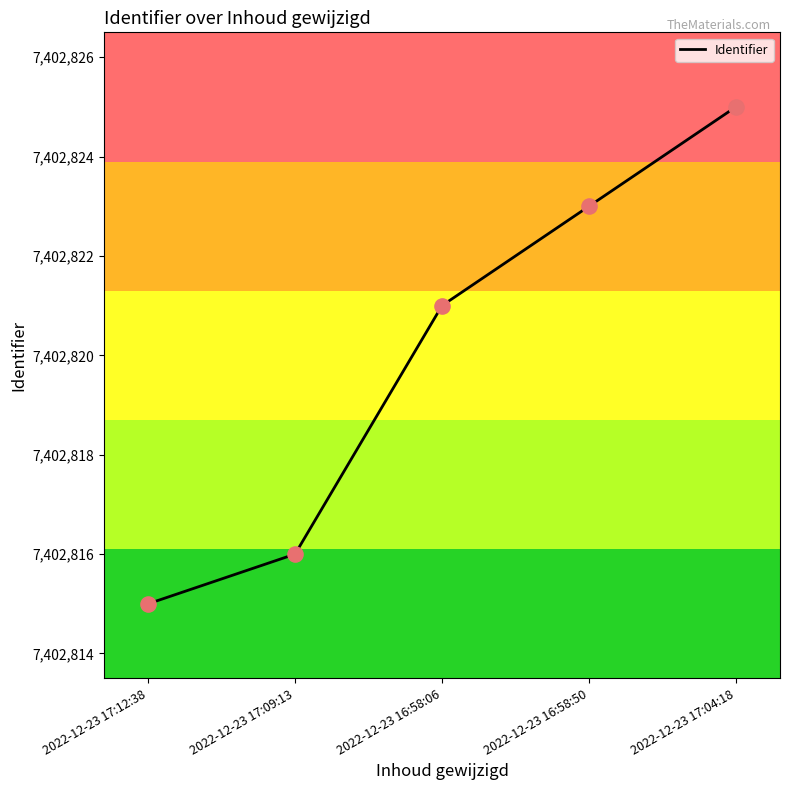

Which has a higher value, 2022-12-23 17:09:13 or 2022-12-23 16:58:06?

2022-12-23 16:58:06